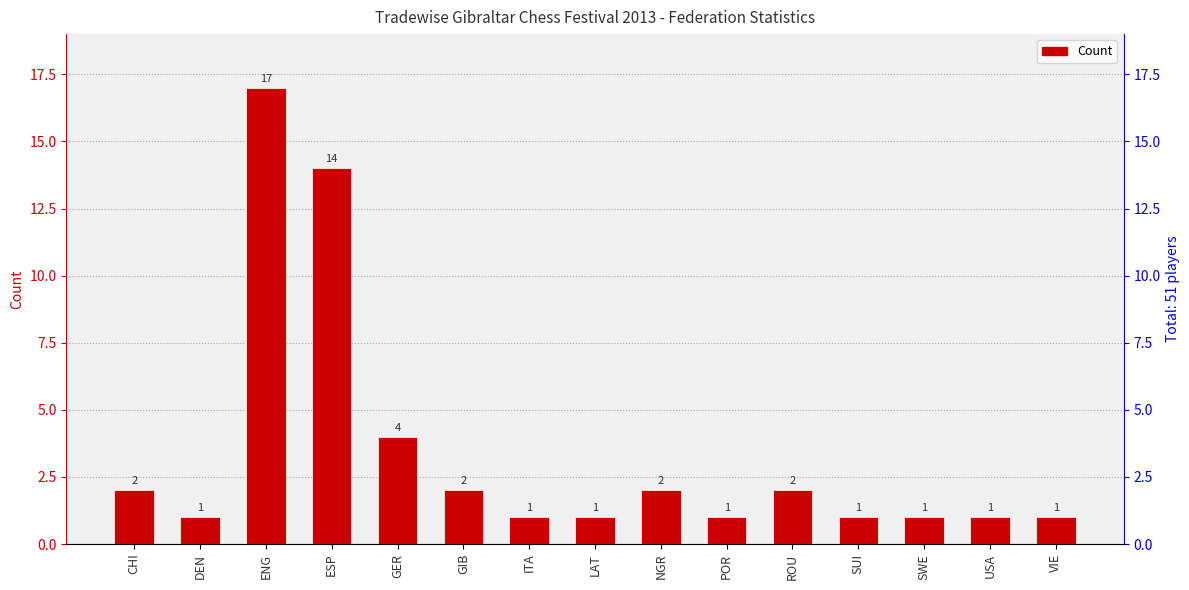

At which category does the chart reach its peak across all series?

ENG